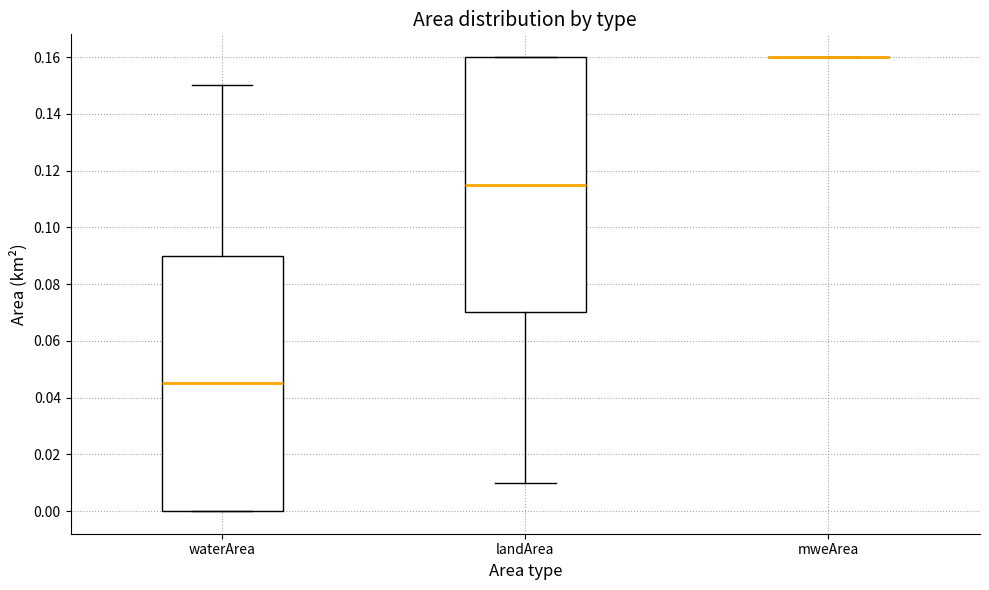

Reading left to right, read every box against the y-axis: the position of its median line, the range the box covers, and the ends of its whiskers. The values are not printed on the chart, so give them approximately, as read against the axis.

waterArea: median 0.046, box 0.000 to 0.090, whiskers 0.000 to 0.150
landArea: median 0.116, box 0.070 to 0.160, whiskers 0.010 to 0.160
mweArea: box collapsed to a line at 0.160, whiskers 0.160 to 0.160